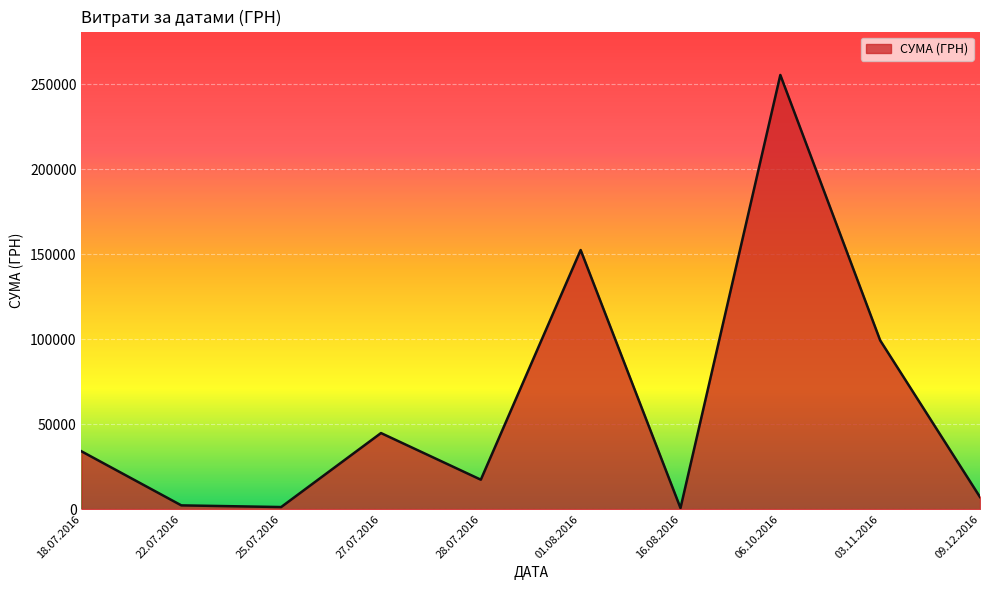

What is the change in value from 27.07.2016 to 03.11.2016?

+54560.8